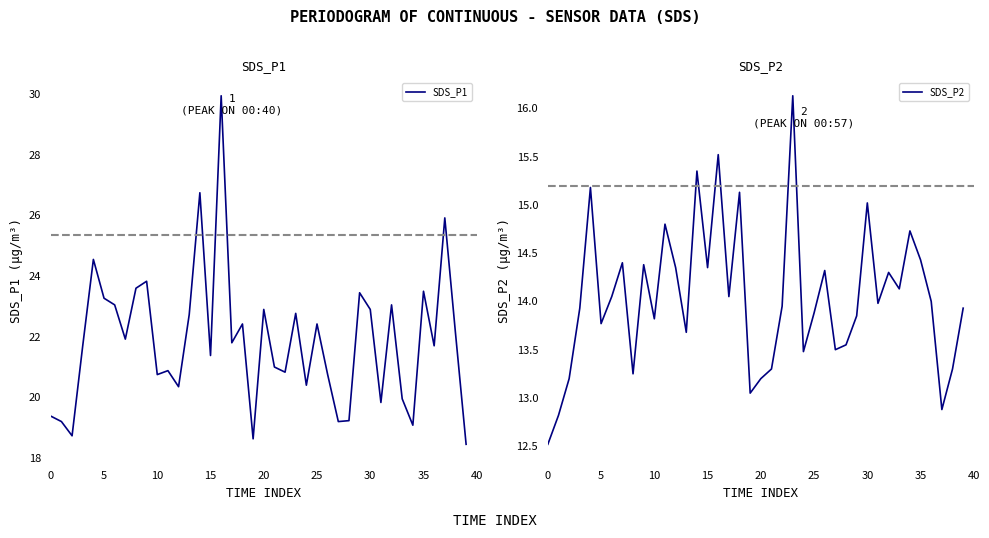

Is it true that SDS_P2 equals 3.3 at 30?

False